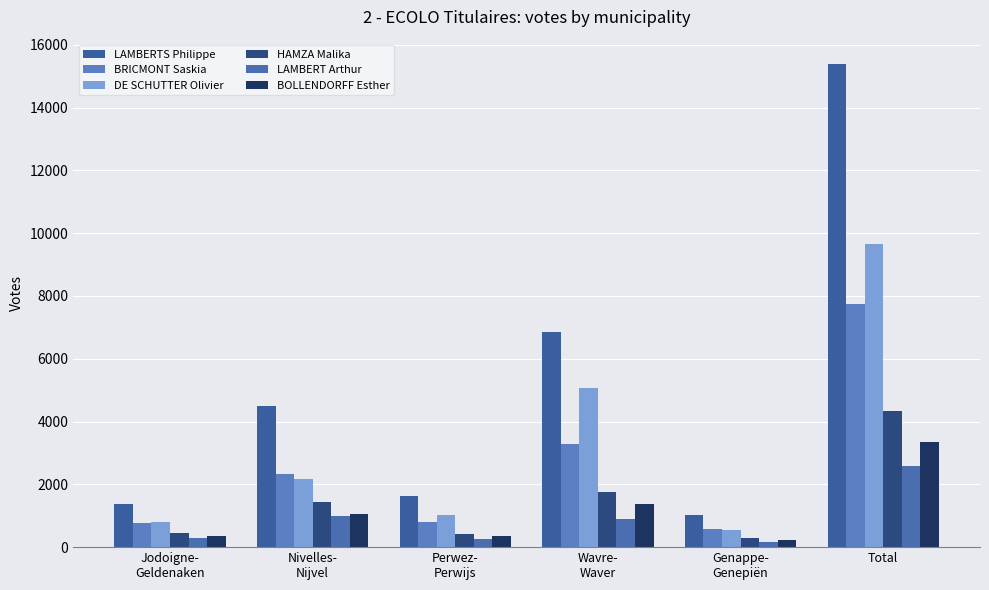

Rank the categories by LAMBERT Arthur value from highest to lowest.

Total, Nivelles-
Nijvel, Wavre-
Waver, Jodoigne-
Geldenaken, Perwez-
Perwijs, Genappe-
Genepiën